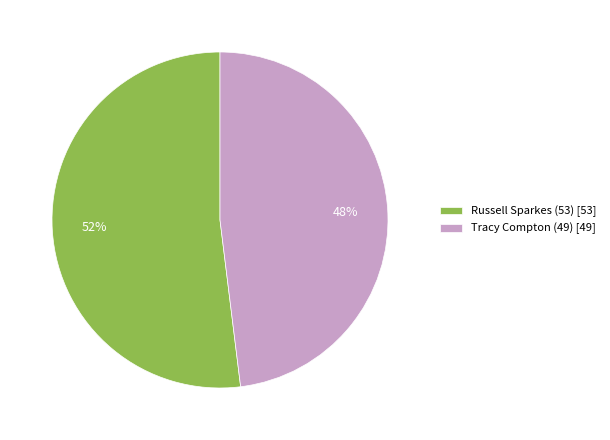

What is the ratio of the value at Russell Sparkes (53) to the value at Tracy Compton (49)?

1.1